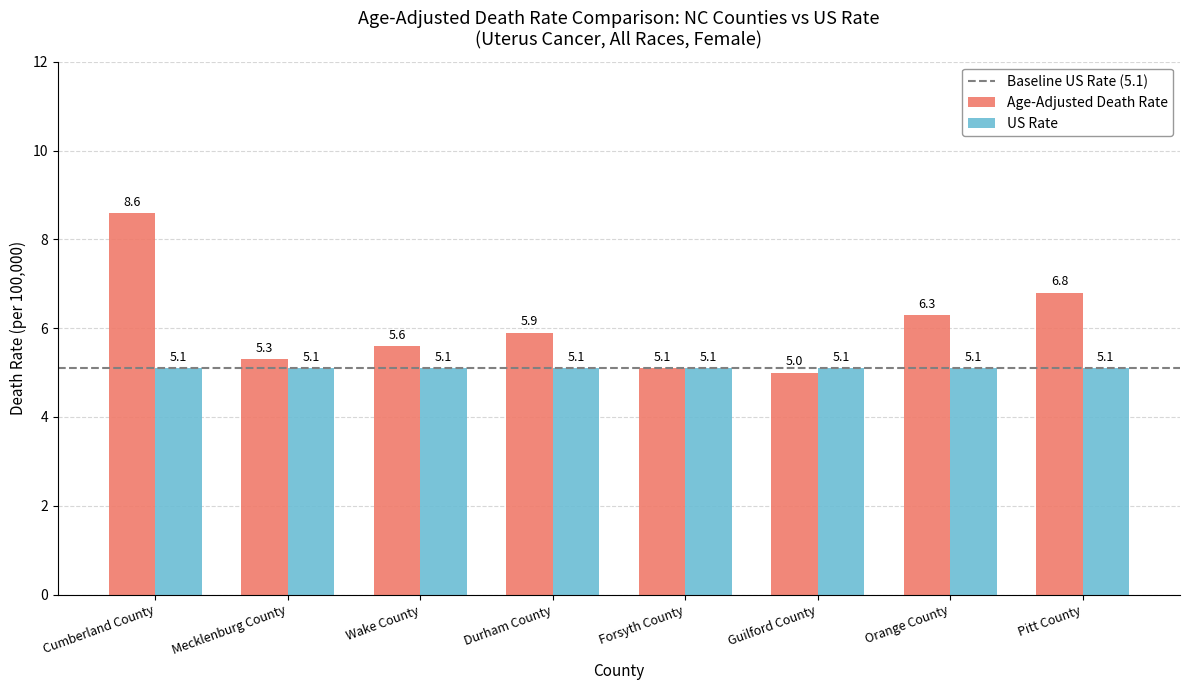

Between Durham County and Guilford County, which series saw the biggest shift?

Age-Adjusted Death Rate